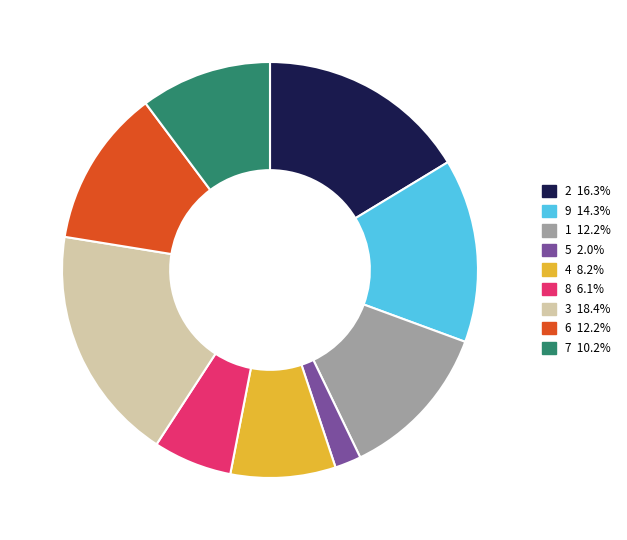

Which slice is the smallest?

5